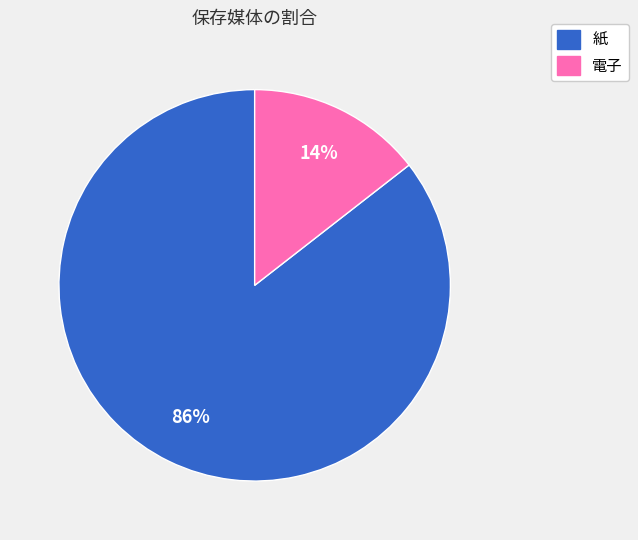

Does 電子 represent more than half of the total?

No